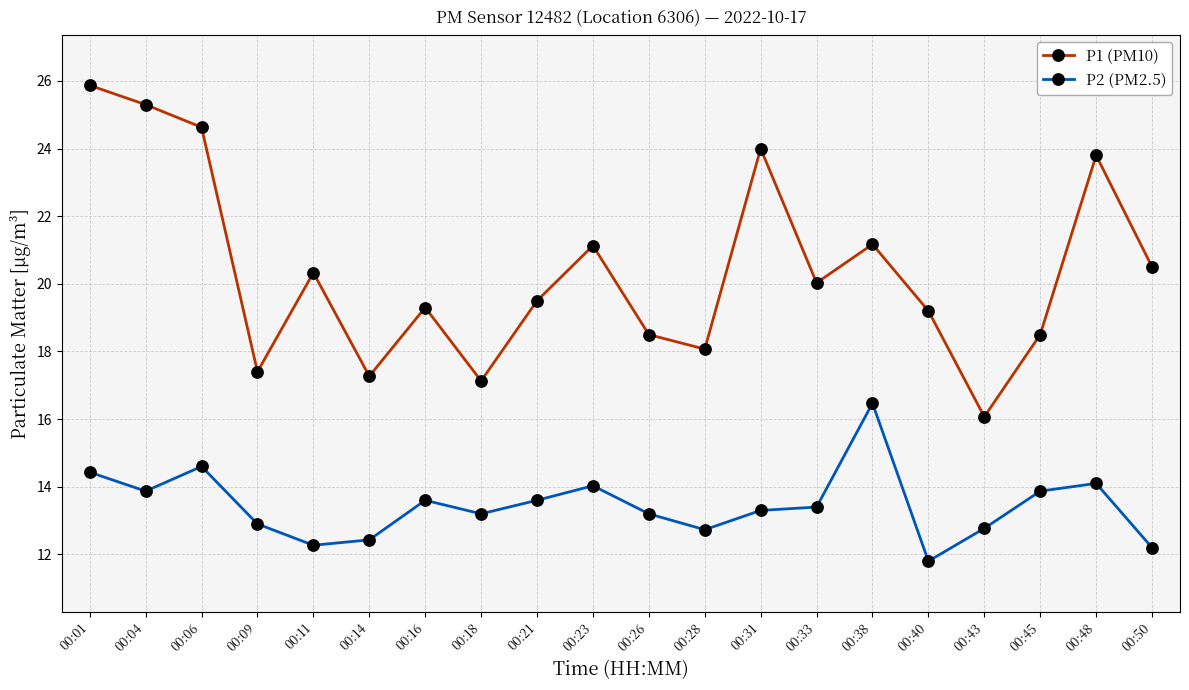

What is the value of the P2 (PM2.5) point at the 19th from the left?

14.1